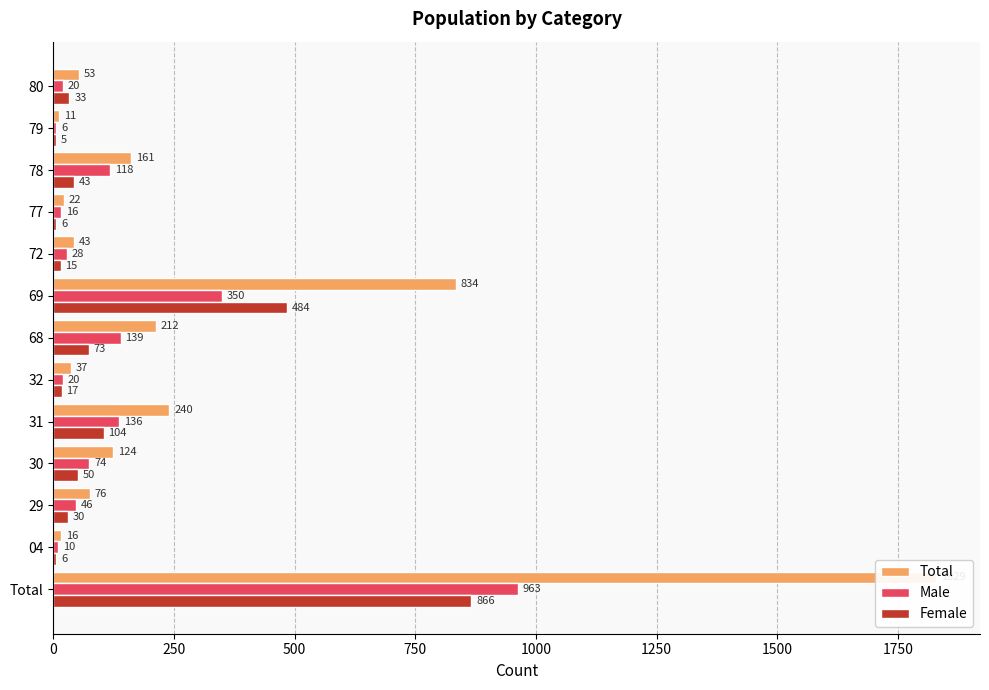

How many bars are there in each group?

3